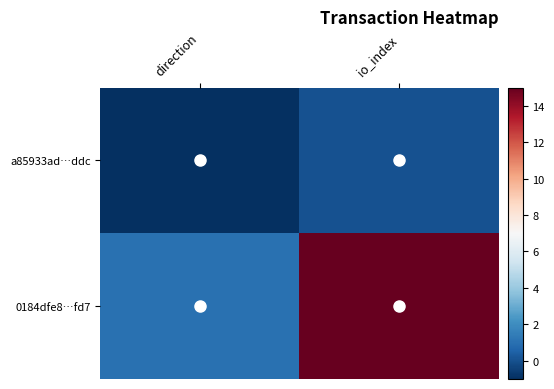

Between direction and io_index, which series saw the biggest shift?

0184dfe8…fd7